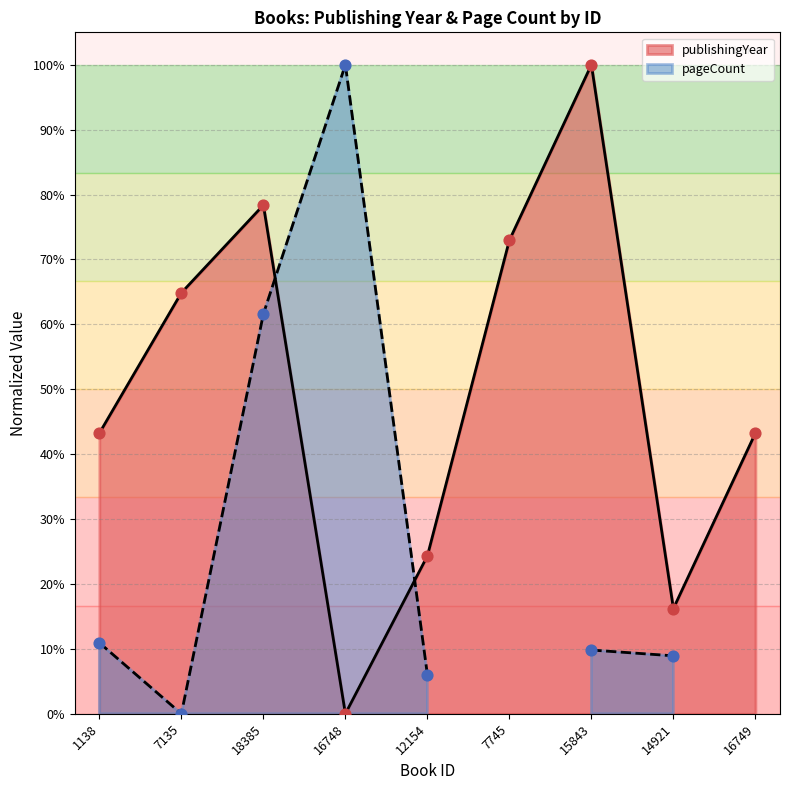

What is the change in value from 7135 to 12154?

-0.4